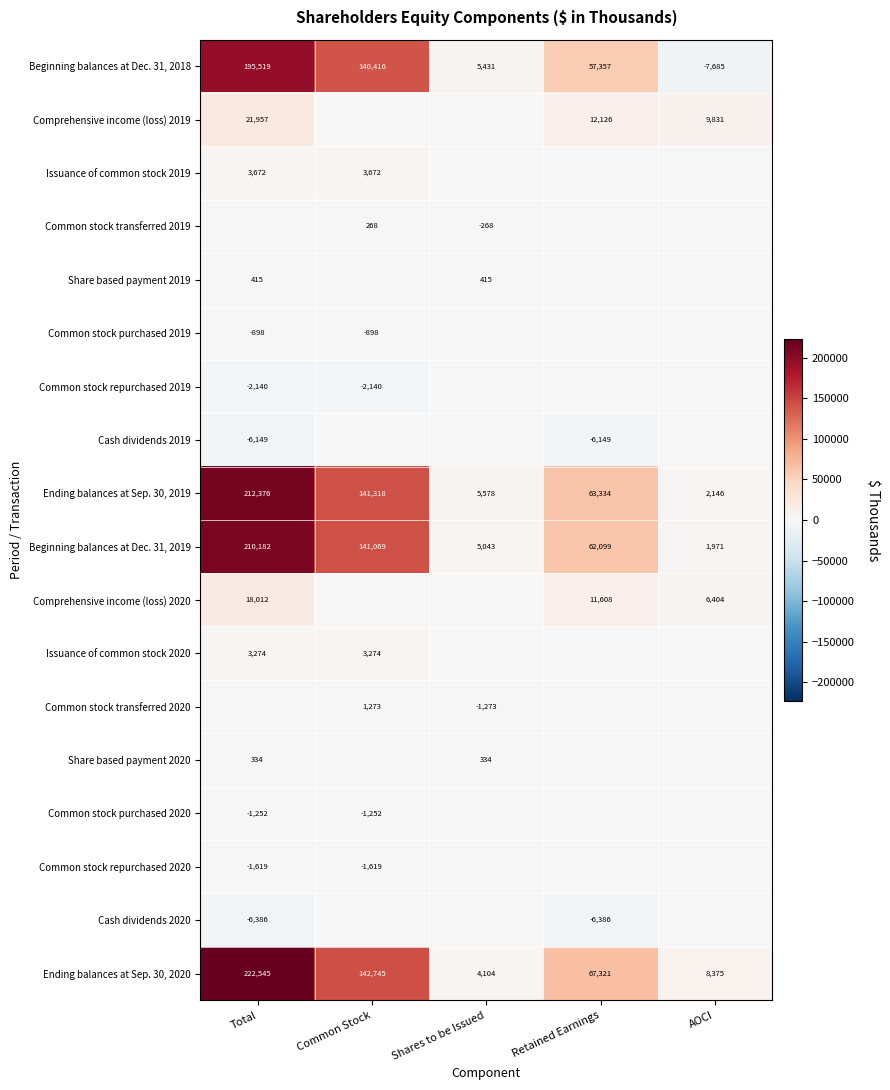

What is the spread (max minus min) of values at Retained Earnings?

73707